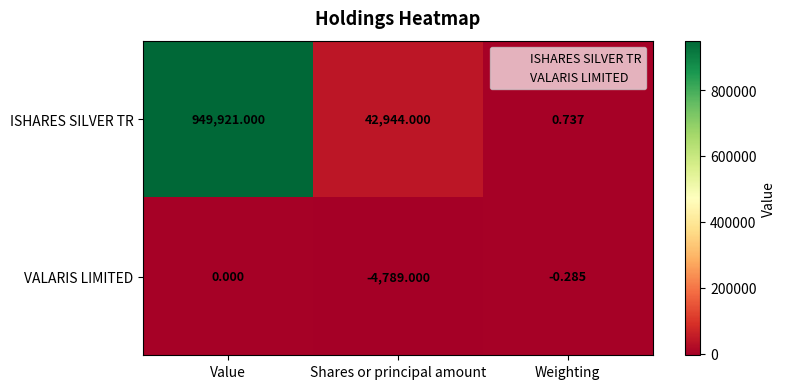

Rank the series at Shares or principal amount from highest to lowest value.

ISHARES SILVER TR, VALARIS LIMITED